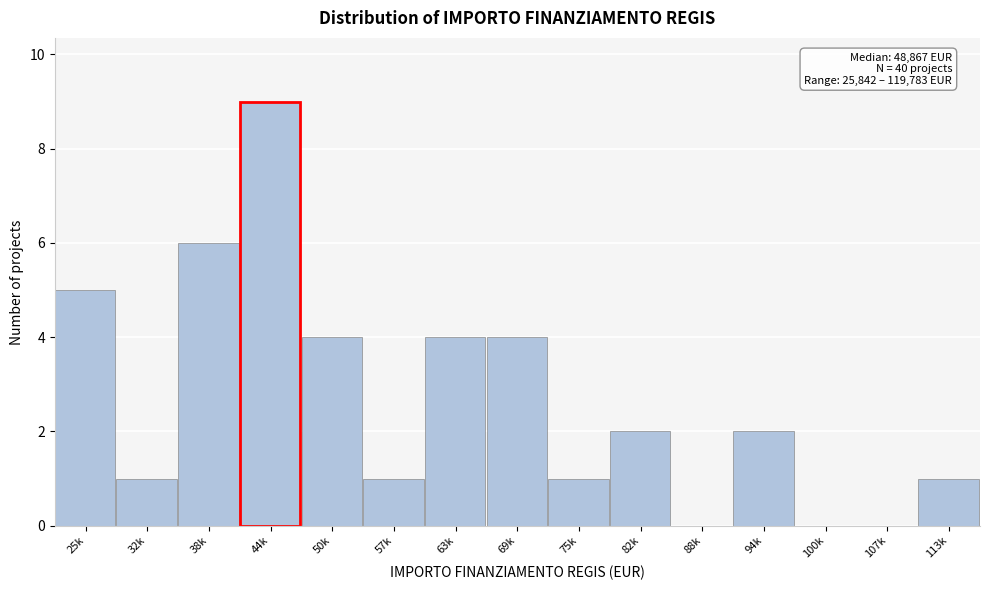

Reading right to left, transcribe all the data shown in this chart.

113k=1	107k=0	100k=0	94k=2	88k=0	82k=2	75k=1	69k=4	63k=4	57k=1	50k=4	44k=9	38k=6	32k=1	25k=5